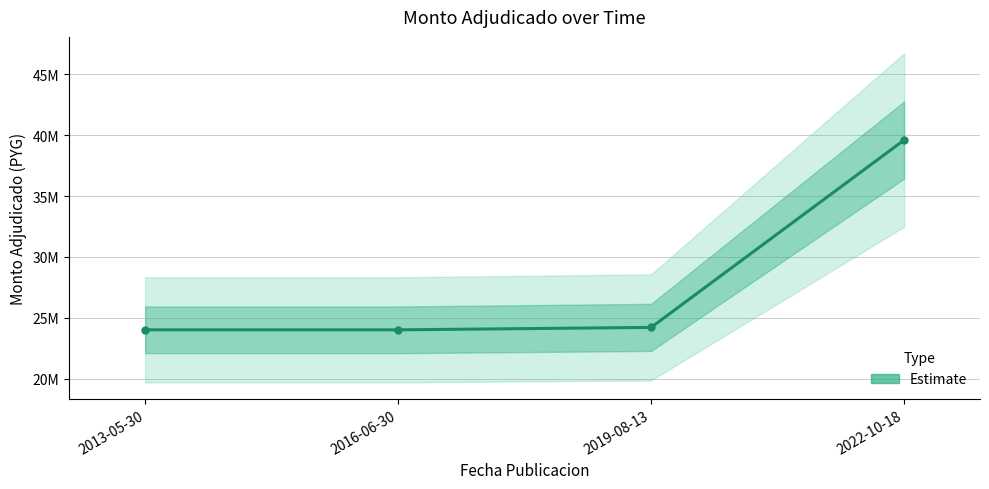

List the labels in order of value, smallest first.

2013-05-30, 2016-06-30, 2019-08-13, 2022-10-18